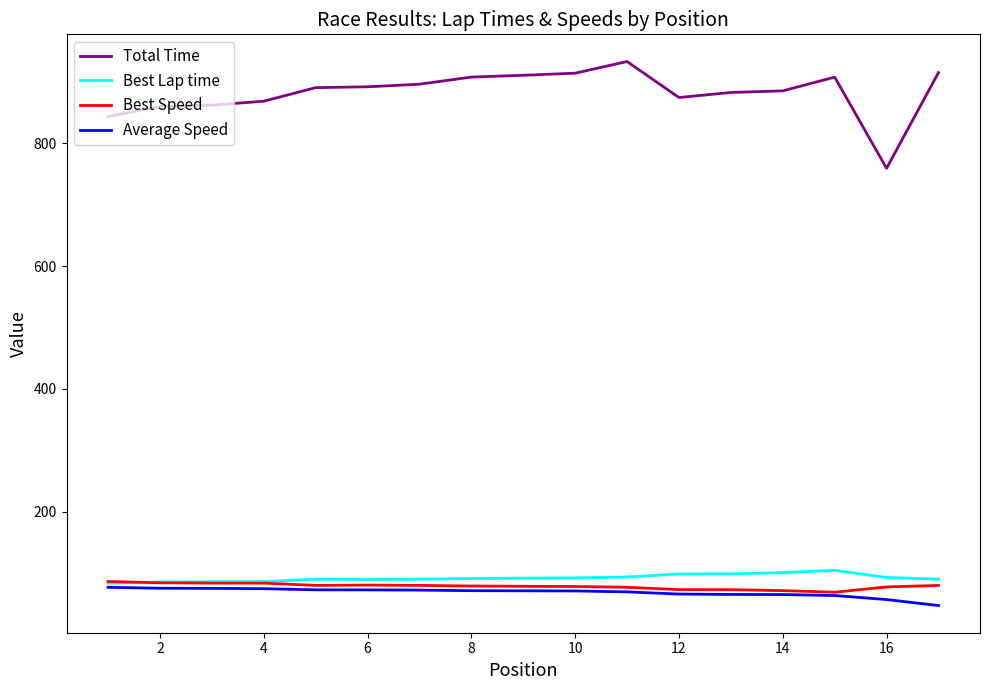

Which series has the largest total across all categories?

Total Time